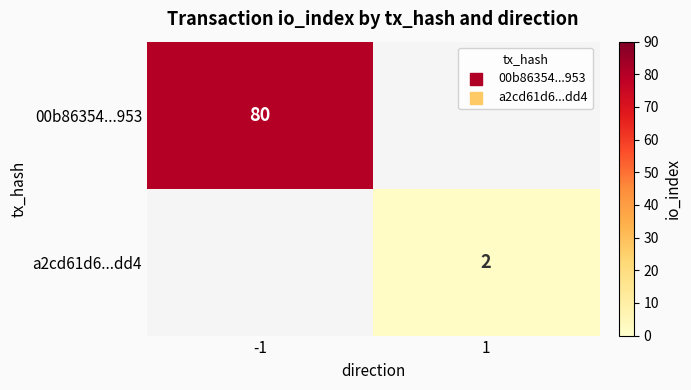

True or false: a2cd61d6...dd4 has a value of 1 at 1.

False